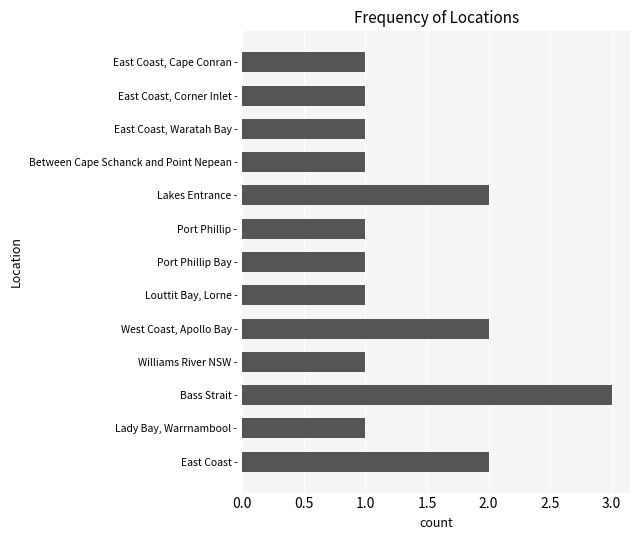

What is the ratio of the value at Port Phillip - to the value at Williams River NSW -?

1.0